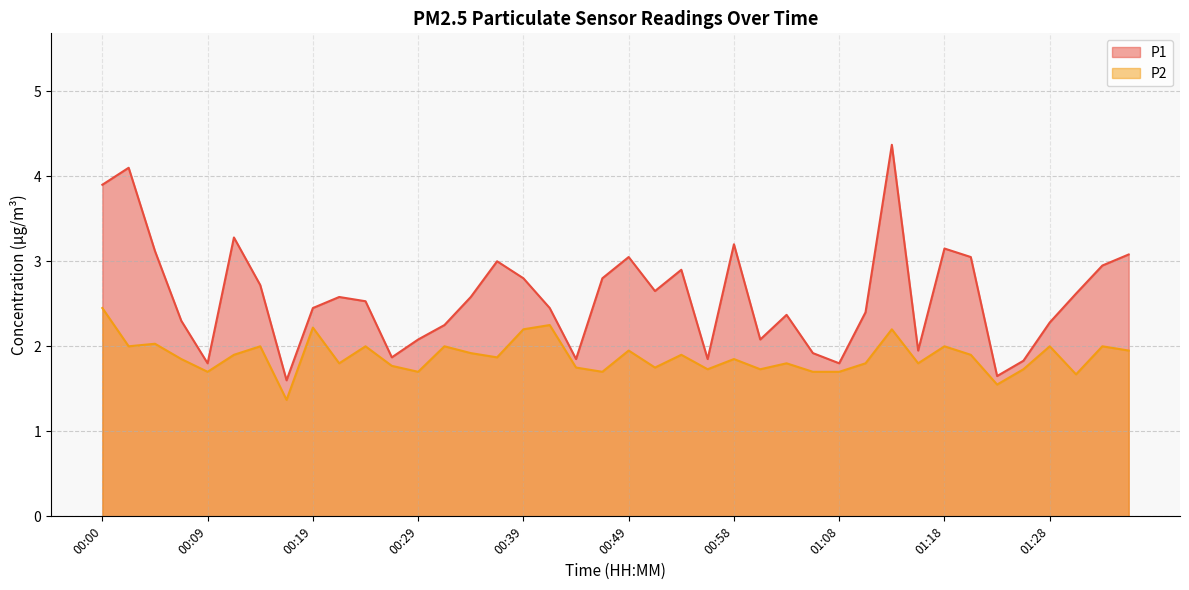

Which series changed the most between 01:08 and 01:13?

P1